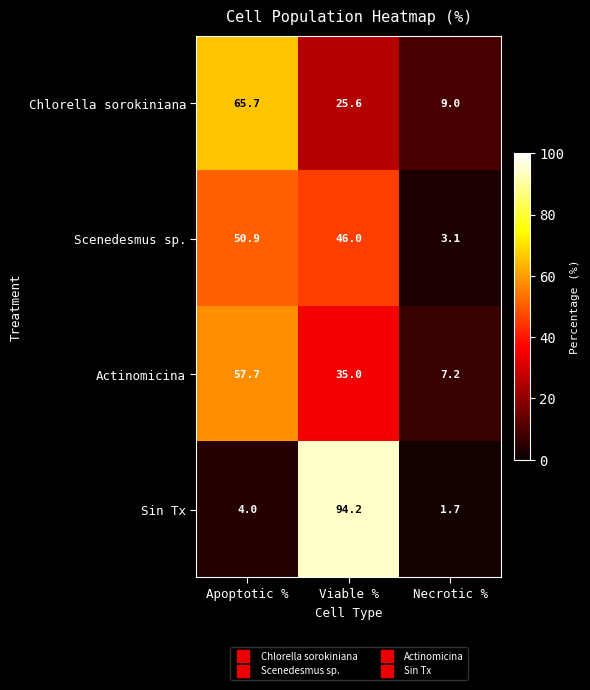

At which category does the chart reach its peak across all series?

Viable %